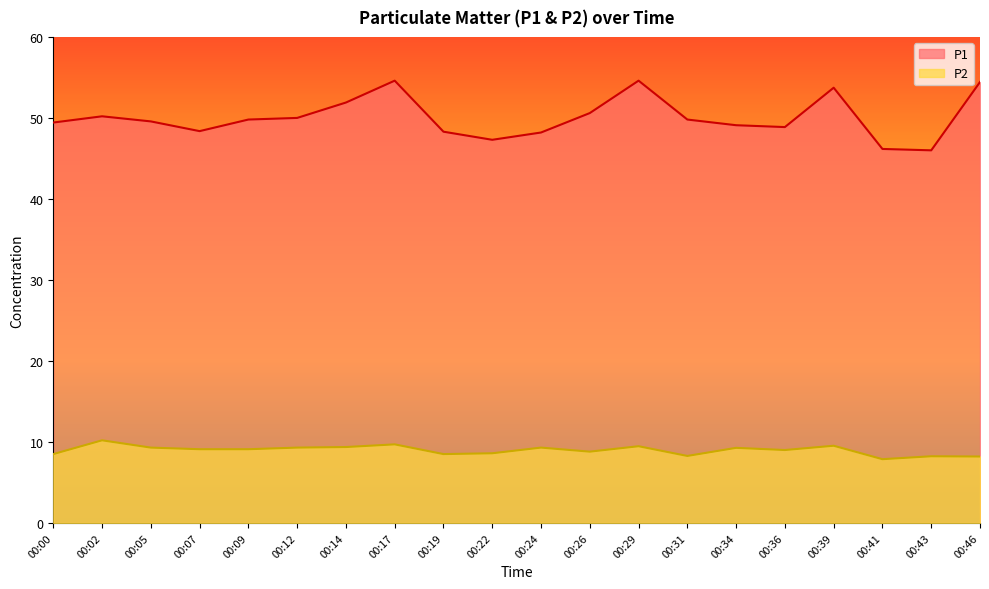

True or false: P2 has a value of 16.3 at 00:07.

False